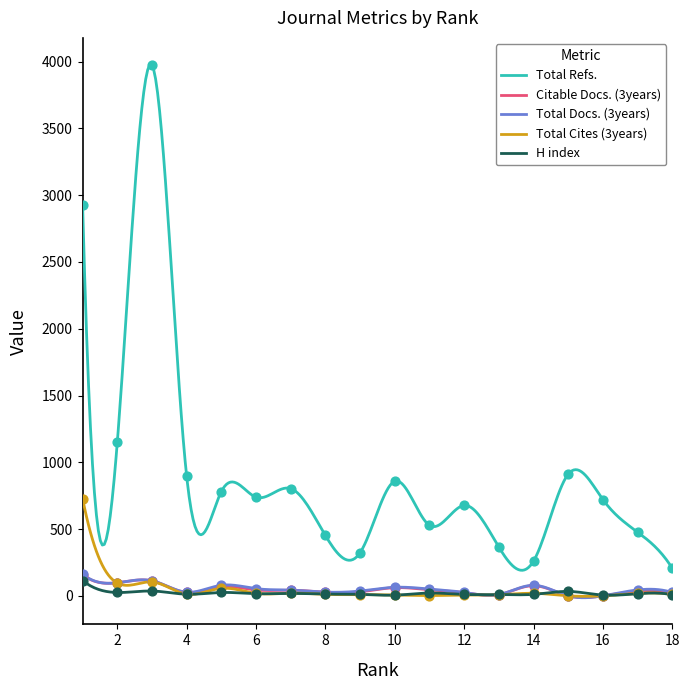

What is the total value across all series at 16?

727